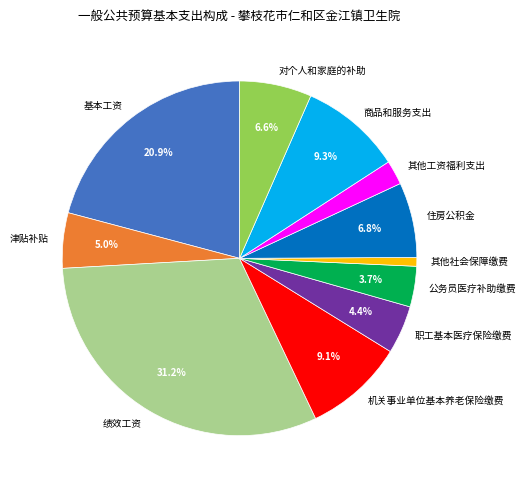

Is it true that 津贴补贴 is 18% of the pie?

False